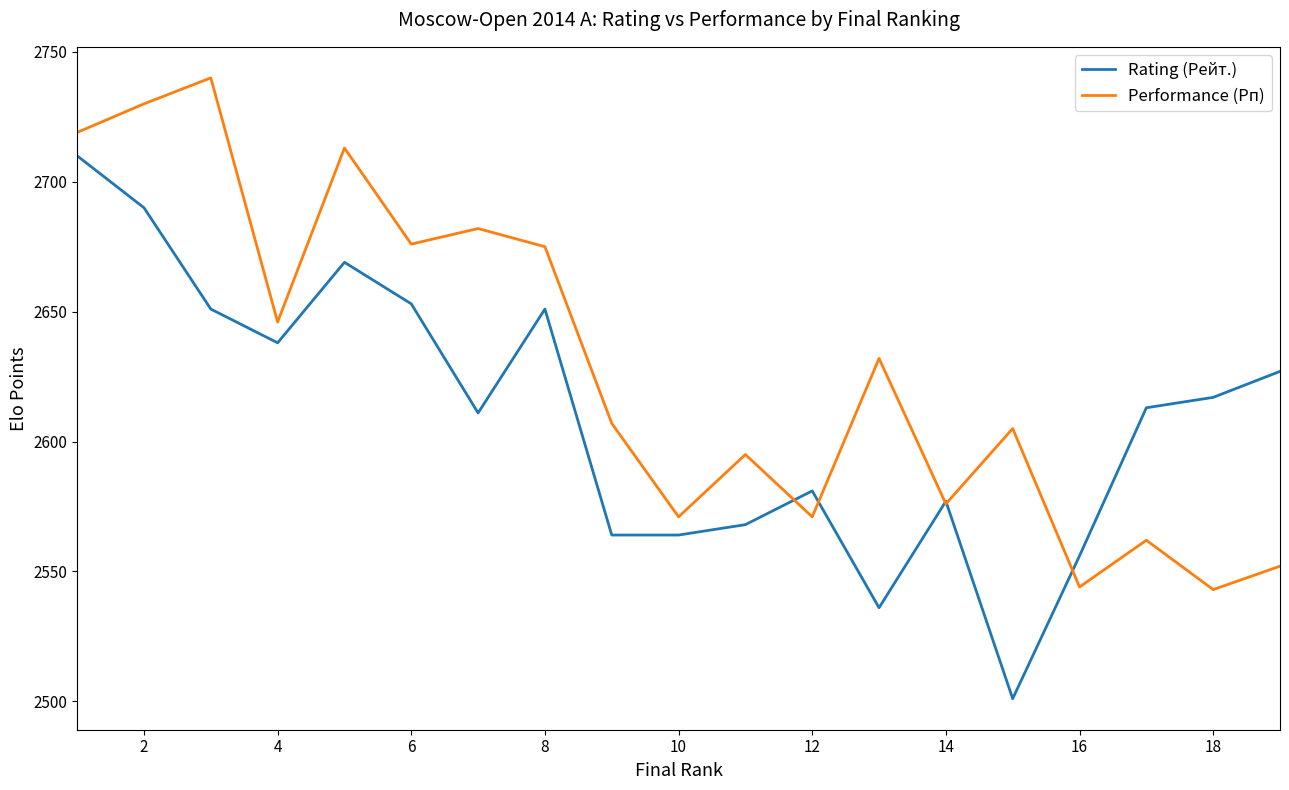

Which series has the largest total across all categories?

Performance (Рп)